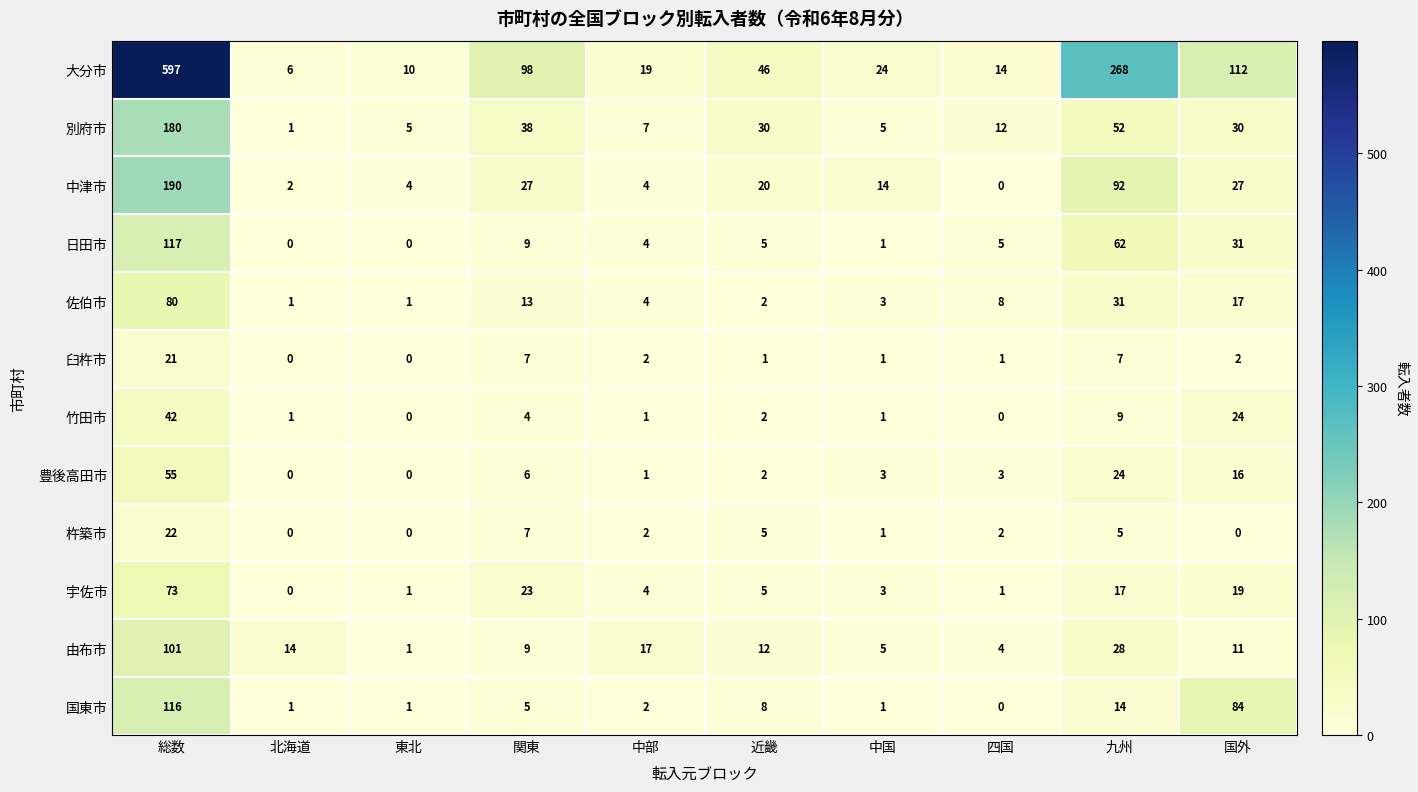

What is the sum of the 別府市 values at 中部 and 近畿?

37